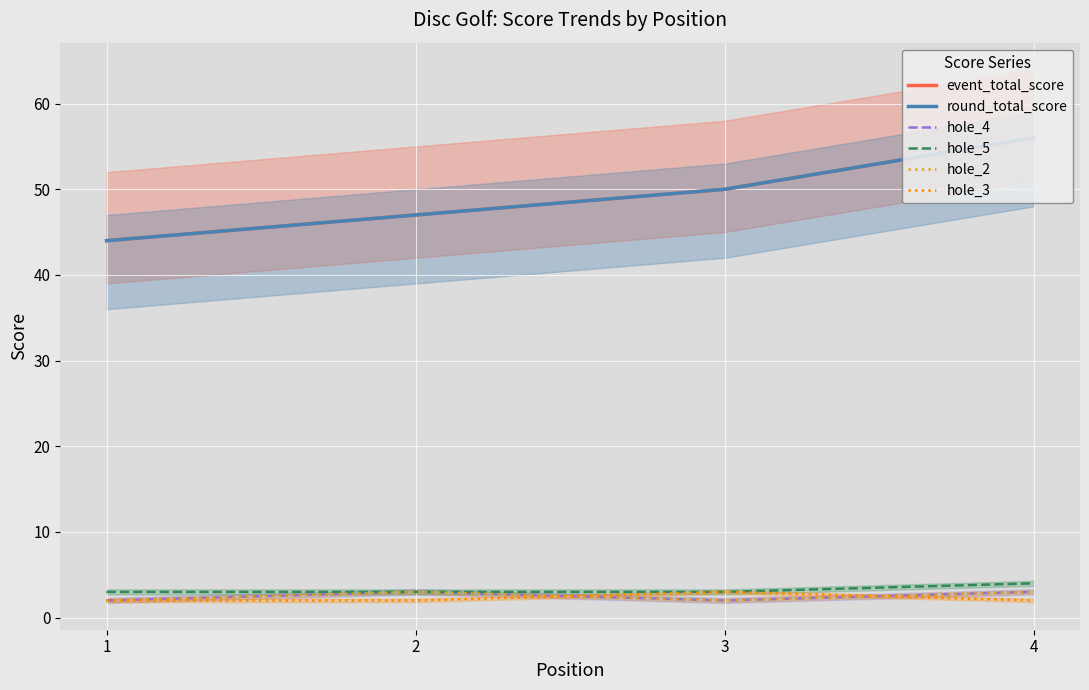

At 4, list the series in order from smallest to largest.

hole_3, hole_4, hole_2, hole_5, event_total_score, round_total_score